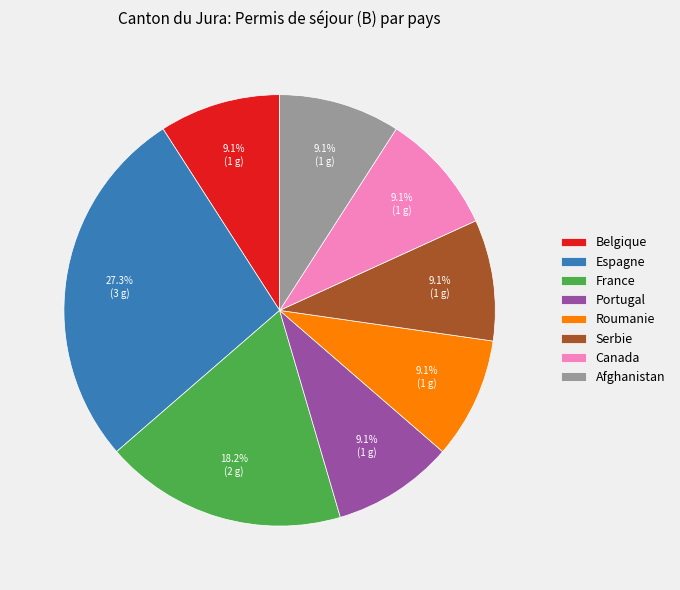

To the nearest percent, what percentage of the pie is Serbie?

9%